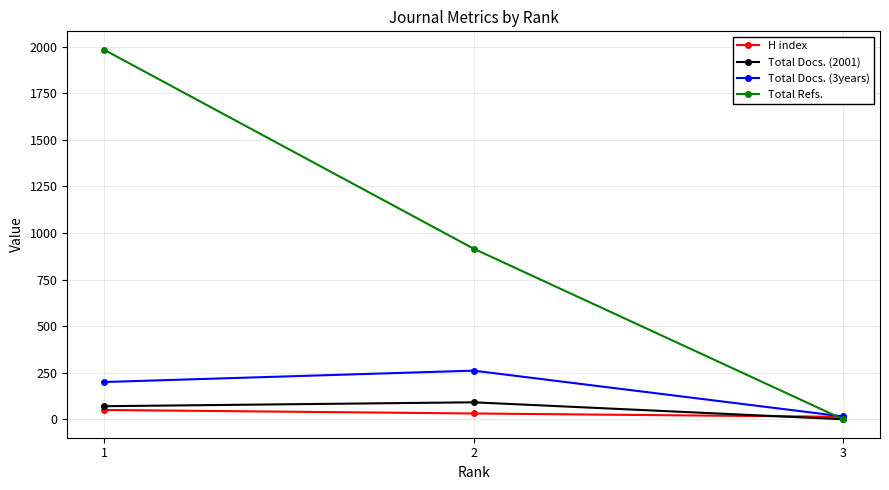

What is the difference between the highest and lowest values at 2?

885